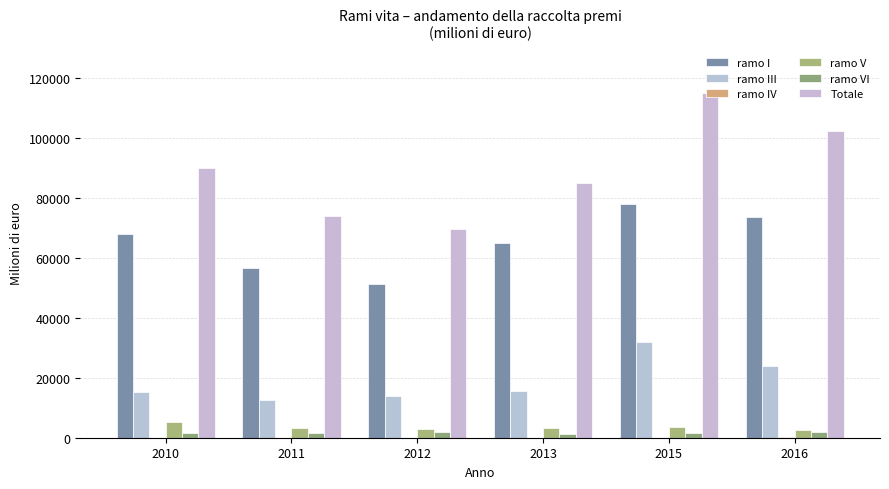

At 2010, list the series in order from smallest to largest.

ramo IV, ramo VI, ramo V, ramo III, ramo I, Totale